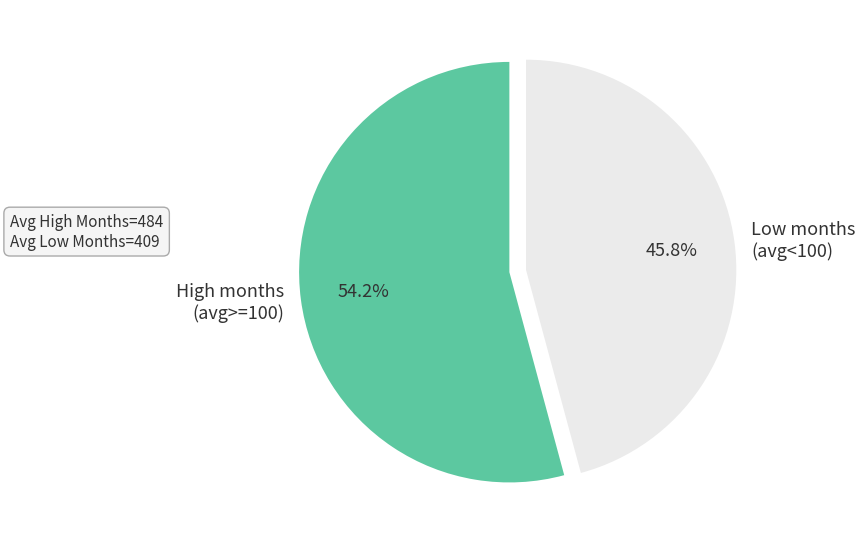

How many segments does this pie chart have?

2